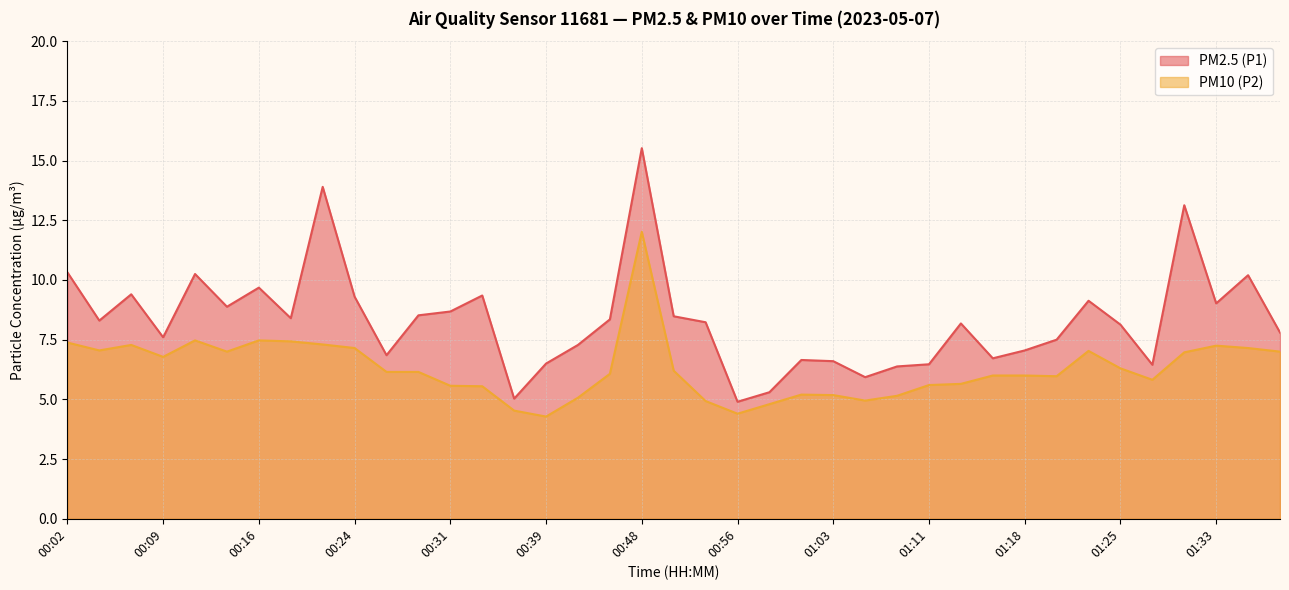

Does the chart display data point markers on the line(s)?

No